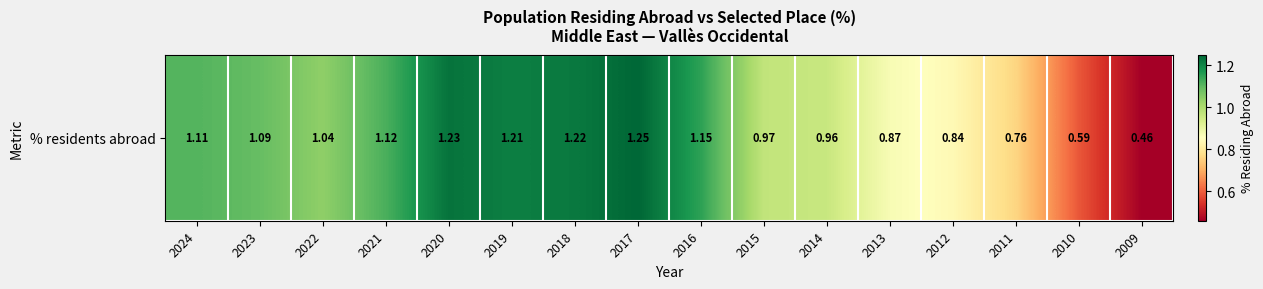

Reading left to right, list all the values displayed in this chart.

1.1	1.1	1.0	1.1	1.2	1.2	1.2	1.2	1.1	1.0	1.0	0.9	0.8	0.8	0.6	0.5